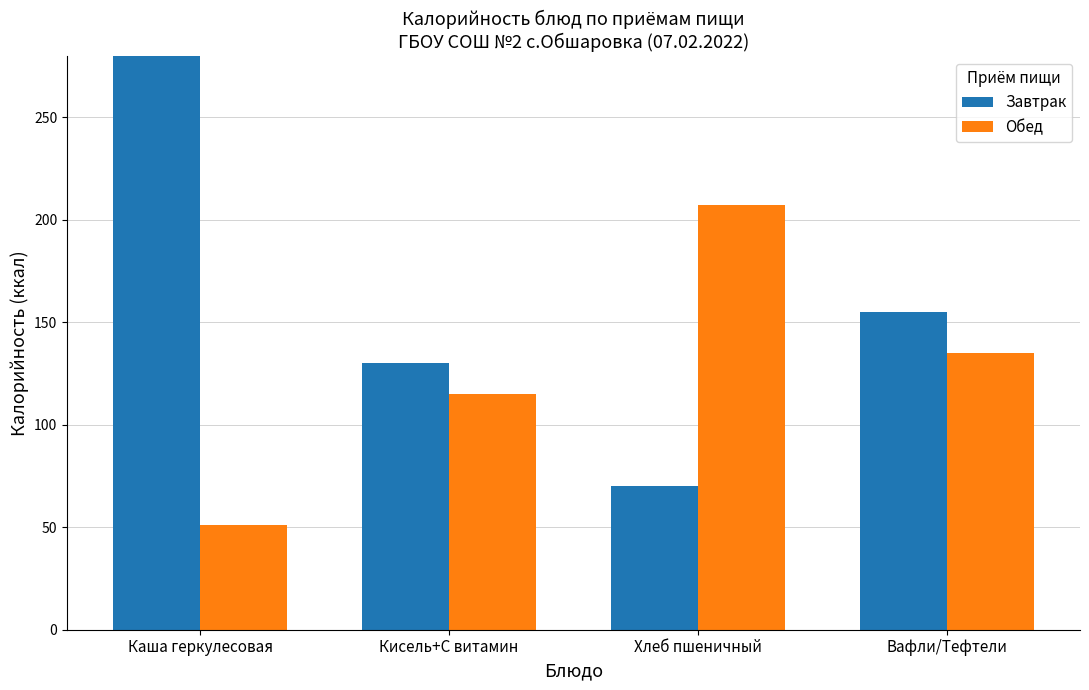

How many values in the Обед series are below 135?

2